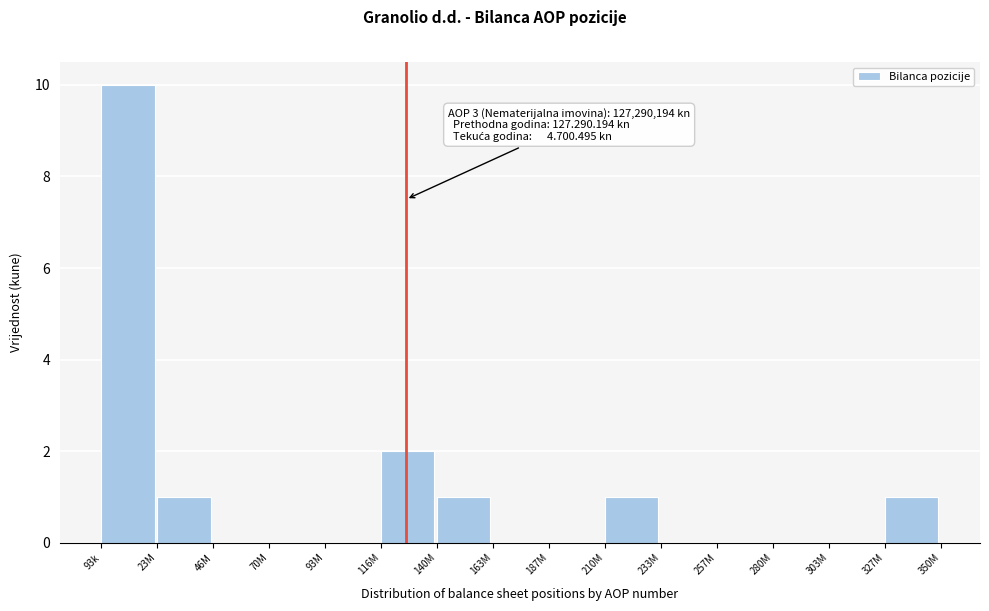

Reading left to right, extract all data points from this chart.

93k=10	23M=1	46M=0	70M=0	93M=0	116M=2	140M=1	163M=0	187M=0	210M=1	233M=0	257M=0	280M=0	303M=0	327M=1